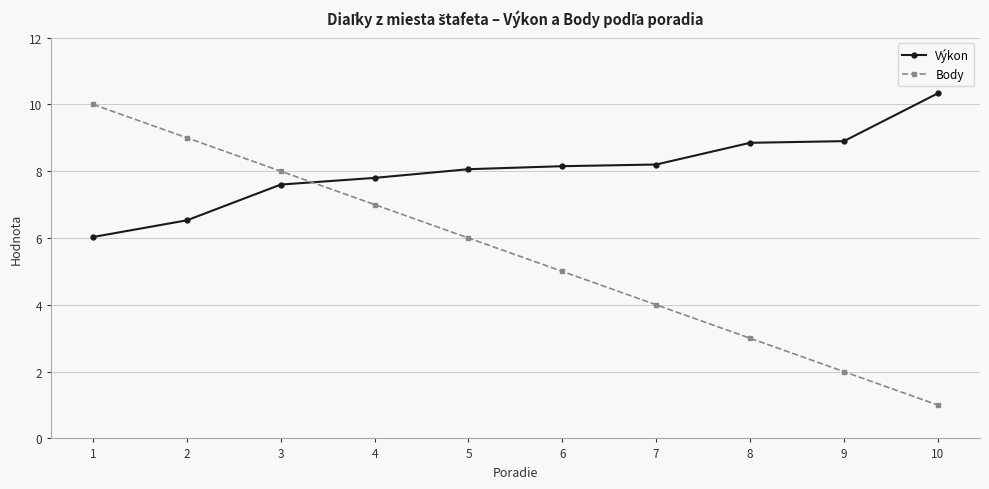

True or false: Body has more than 0 points higher than both neighbors.

False